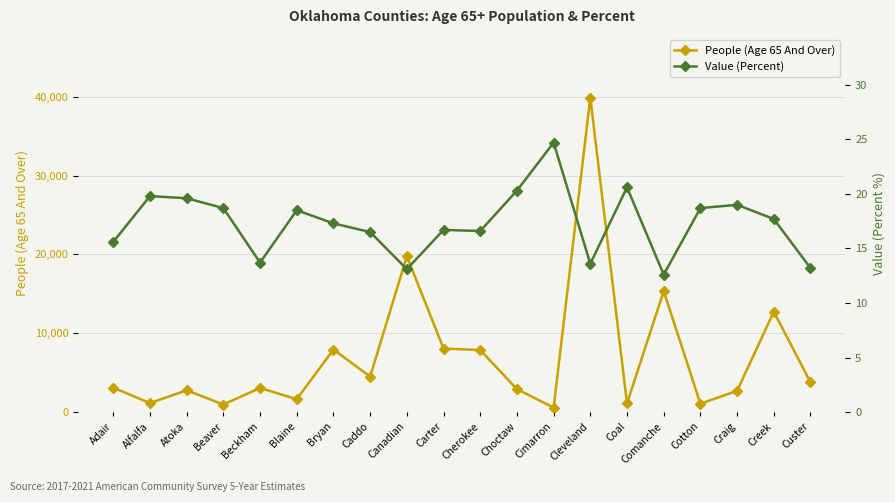

How many data points in Value (Percent) are less than 17?

9